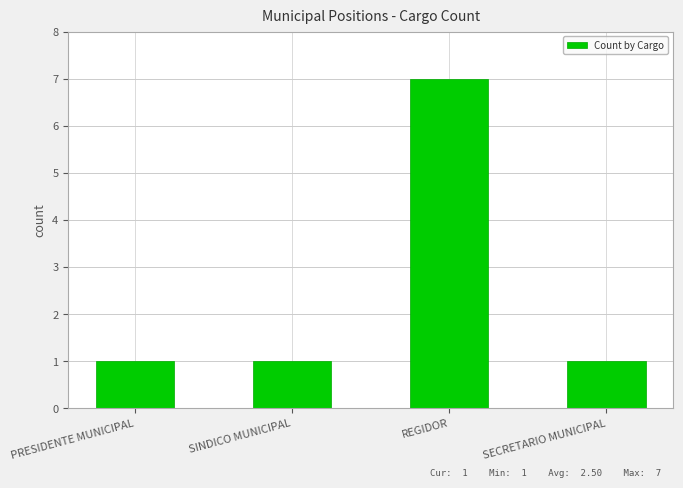

What is the label of the 2nd bar from the left?

SINDICO MUNICIPAL